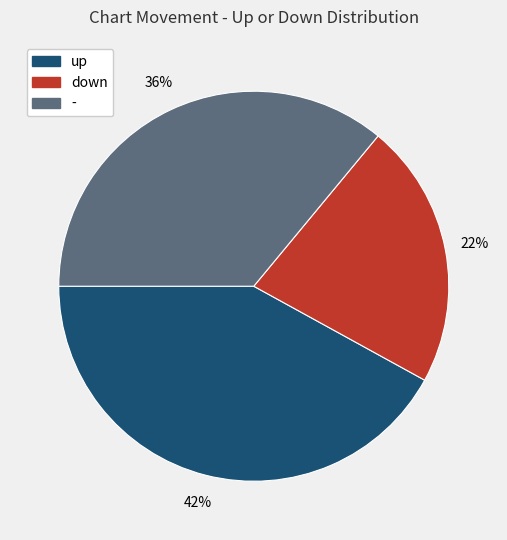

The up slice represents 36% of the pie. True or false?

False